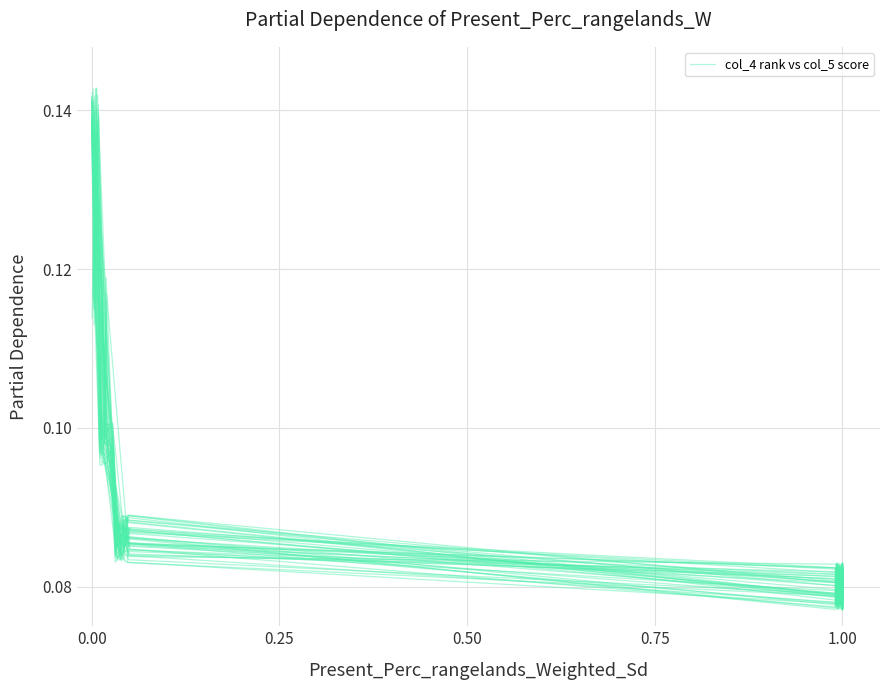

The chart shows a value of 0.0 at 1.00. True or false?

False